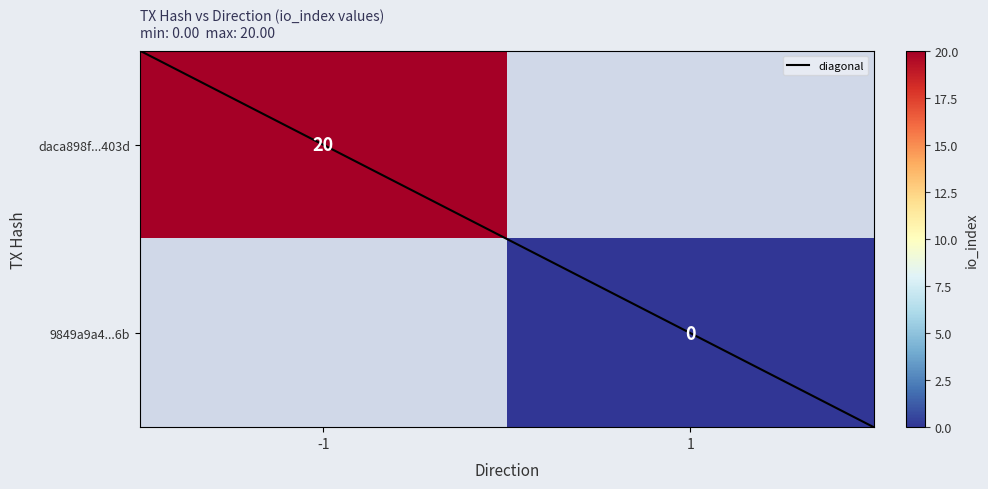

What is the greatest value displayed?

20.0